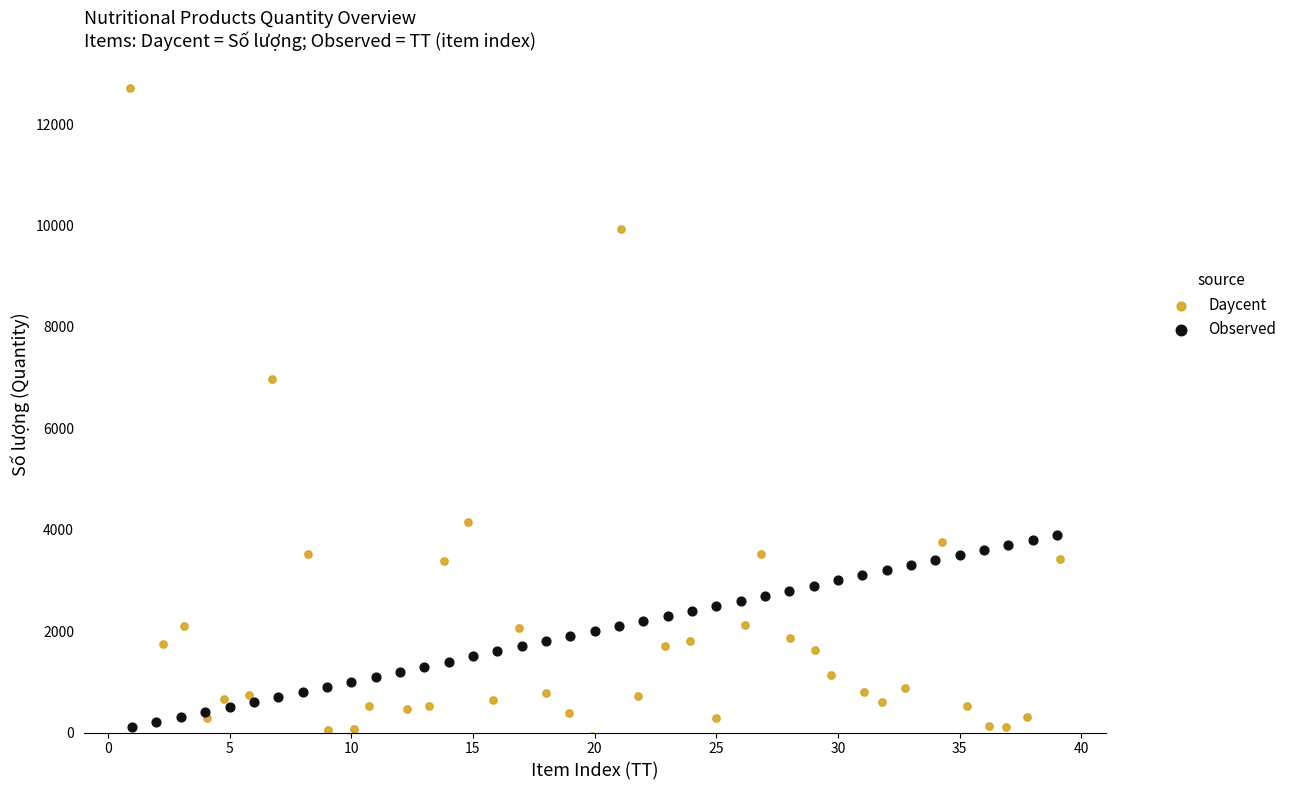

Which series has the largest Y range (max minus min)?

Daycent